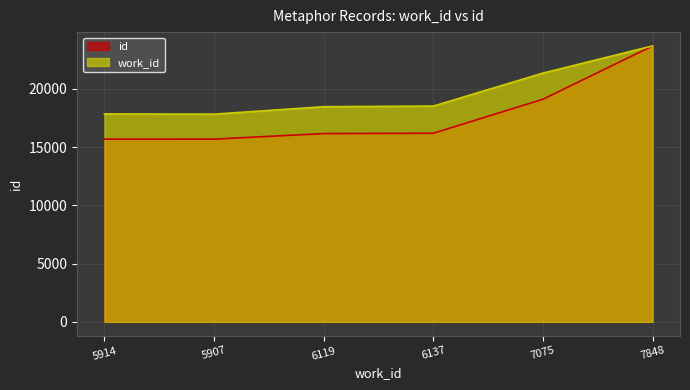

True or false: id has a value of 16190.0 at 6137.

True